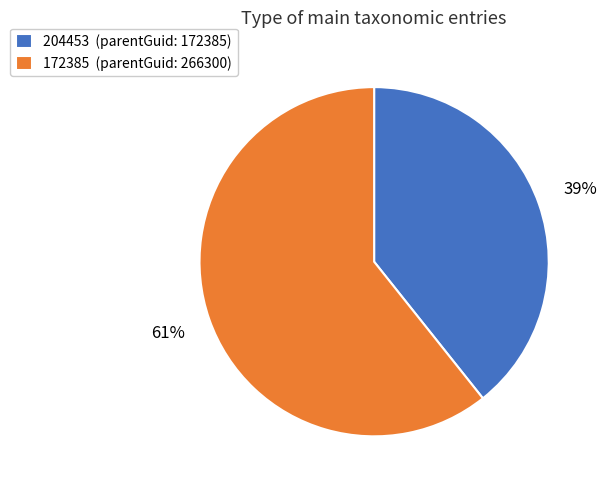

True or false: 172385 accounts for 61% of the total.

True